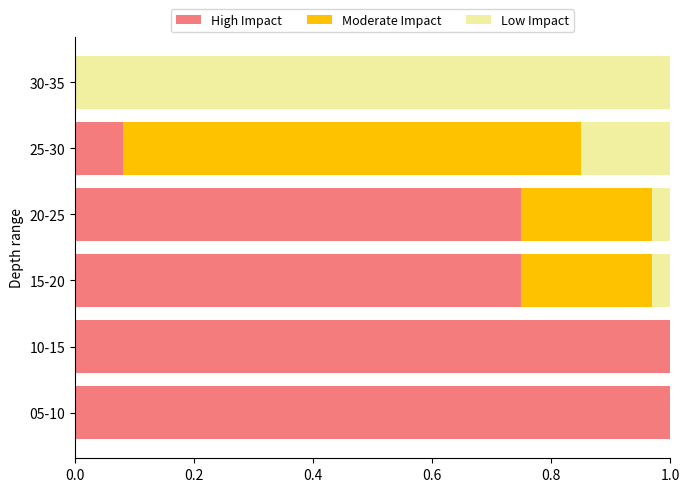

What is the sum of the High Impact values at 05-10 and 25-30?

1.1